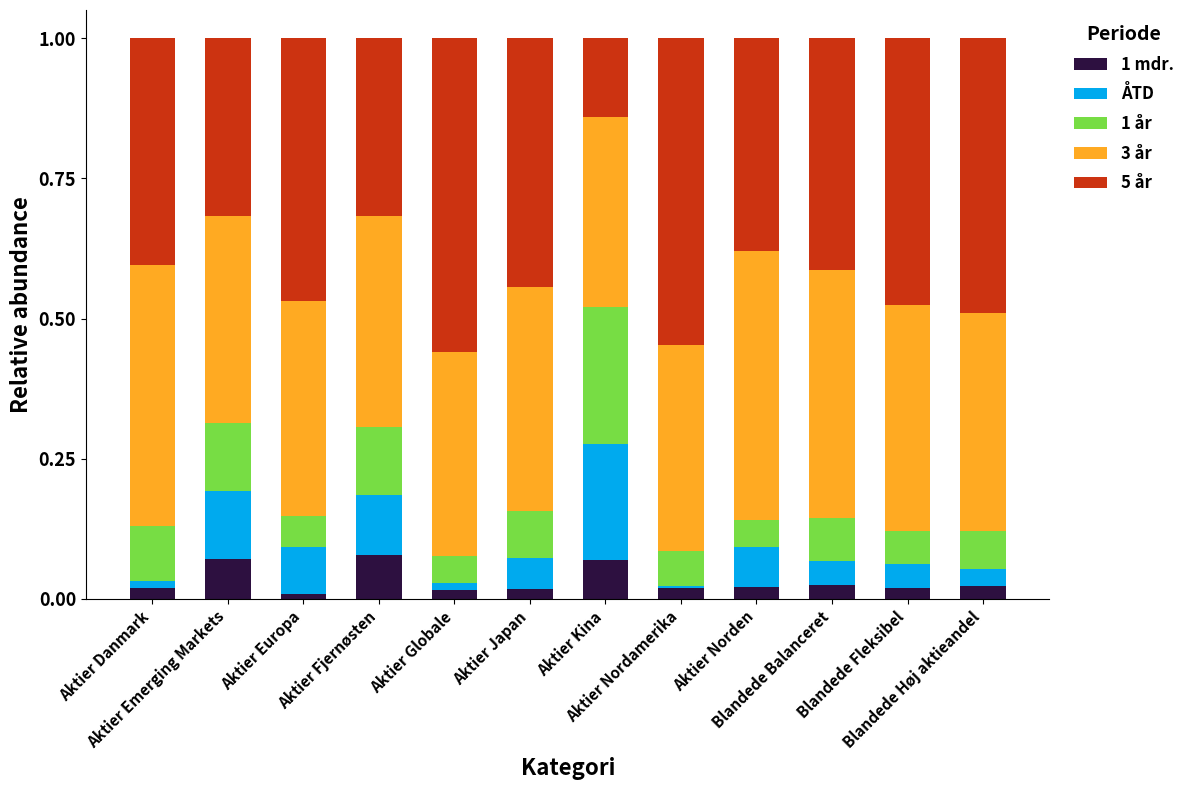

How many series are shown in this chart?

5